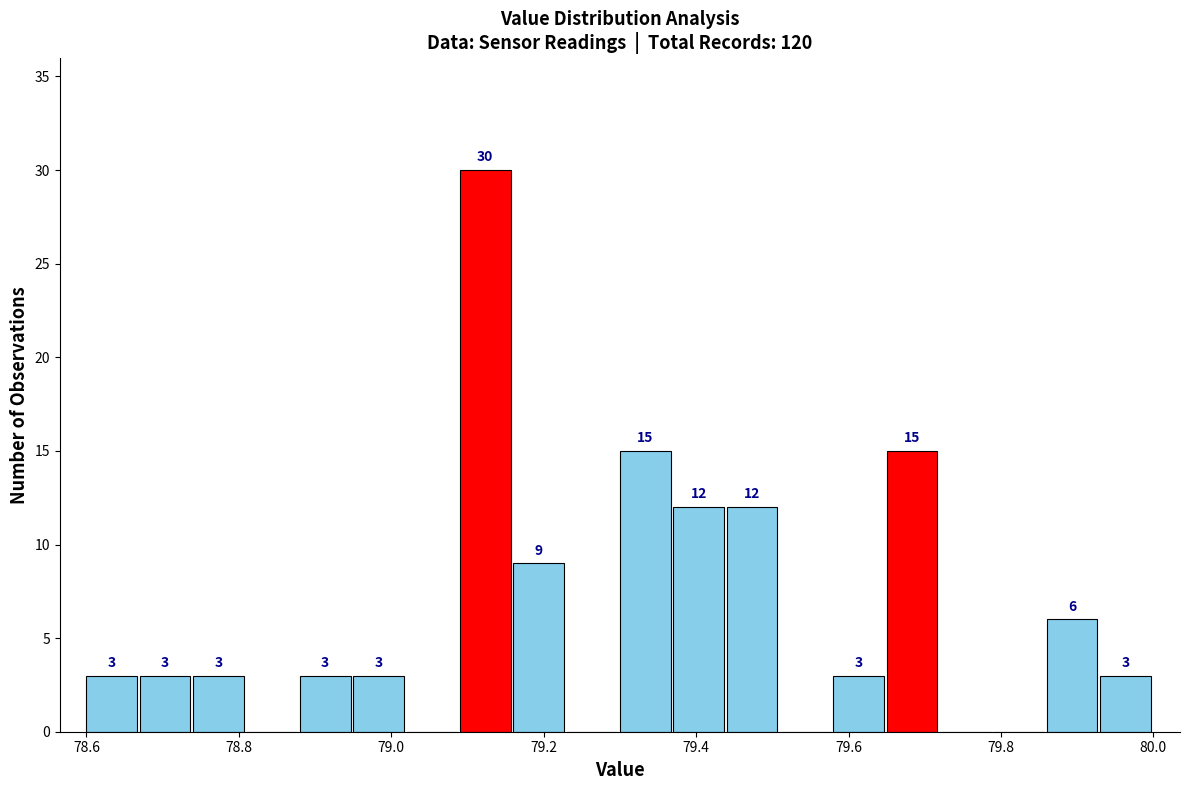

Around what value on the x-axis is the tallest bar? Give the approximate position of its centre, as read against the axis.

79.12